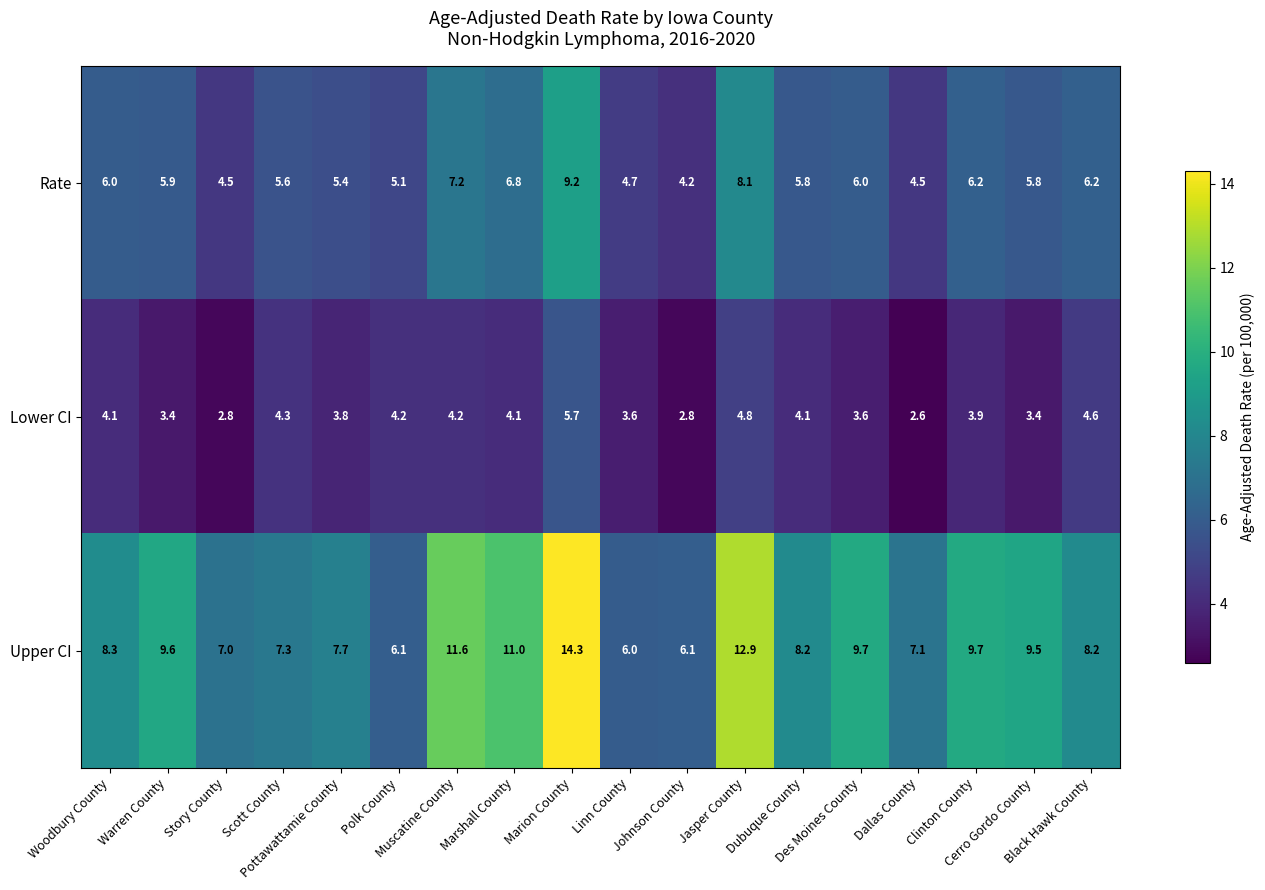

At how many categories does at least one series exceed 5?

18